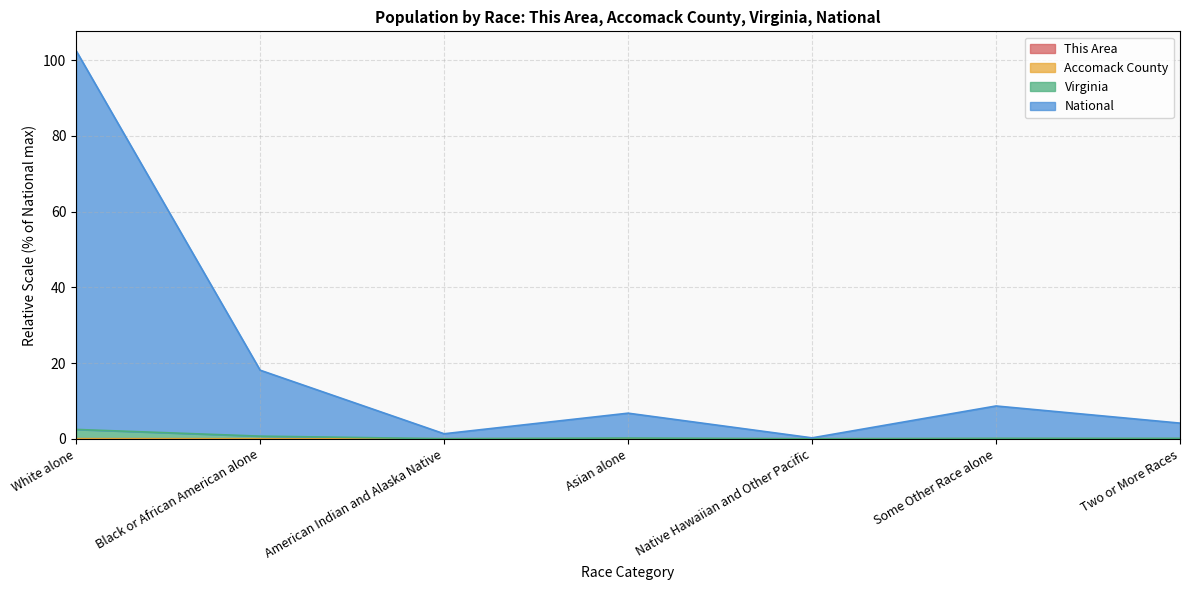

What is the difference between the highest and lowest values at Black or African American alone?

18.1